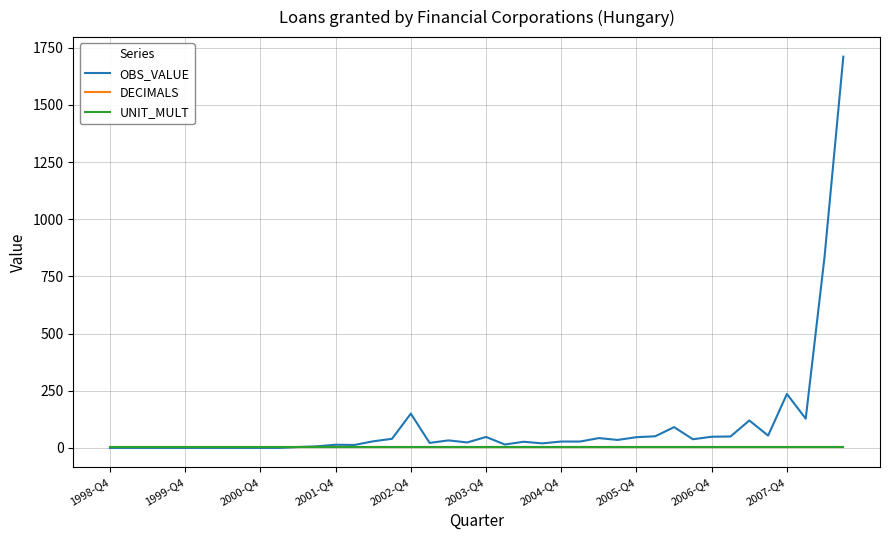

Which series has the widest spread of values?

OBS_VALUE